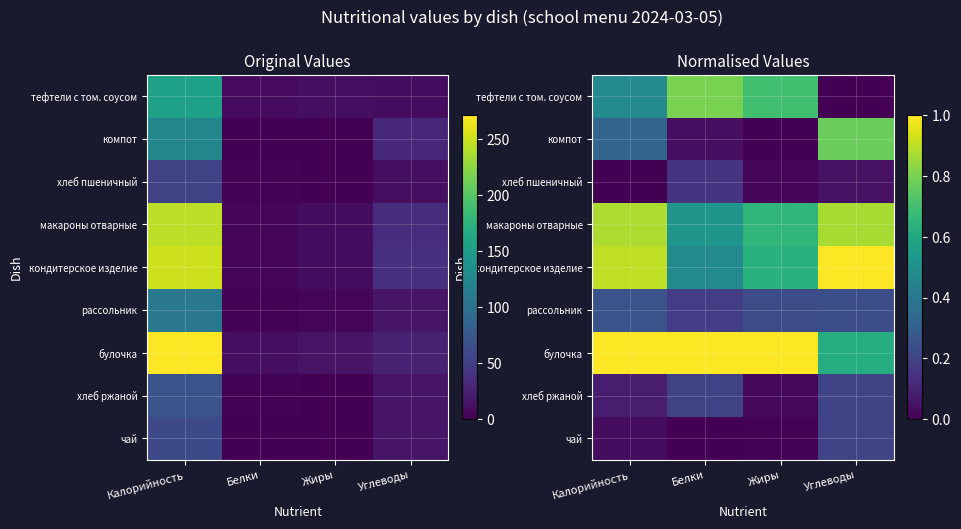

What is the difference between the maximum and second lowest values in the хлеб ржаной series?

0.1